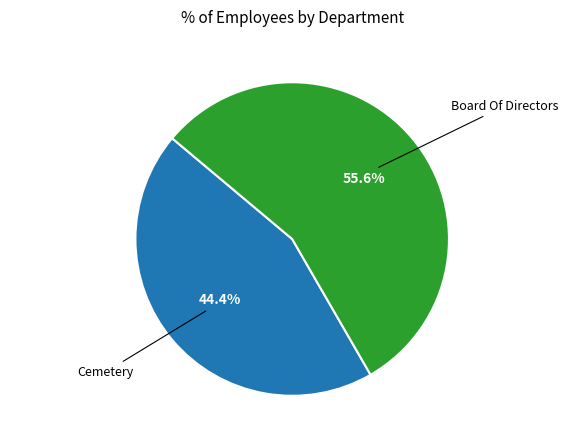

Does any single category account for the majority?

Yes